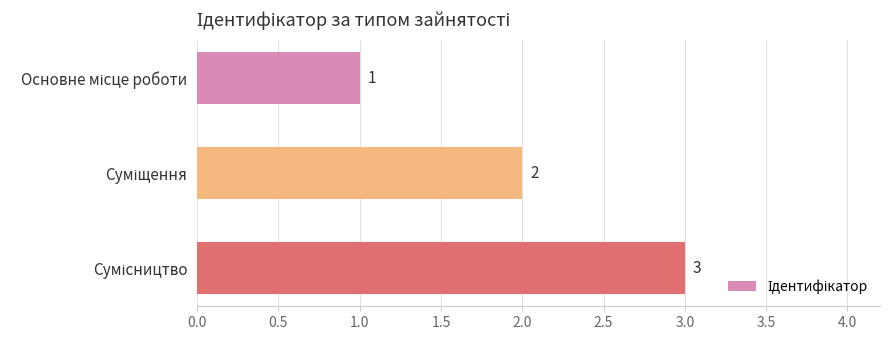

How many bars are there in total?

3